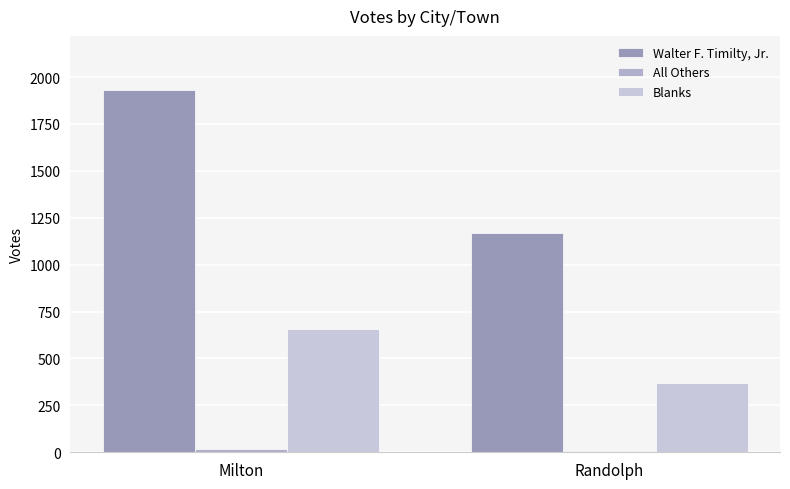

Count the number of data series in this chart.

3